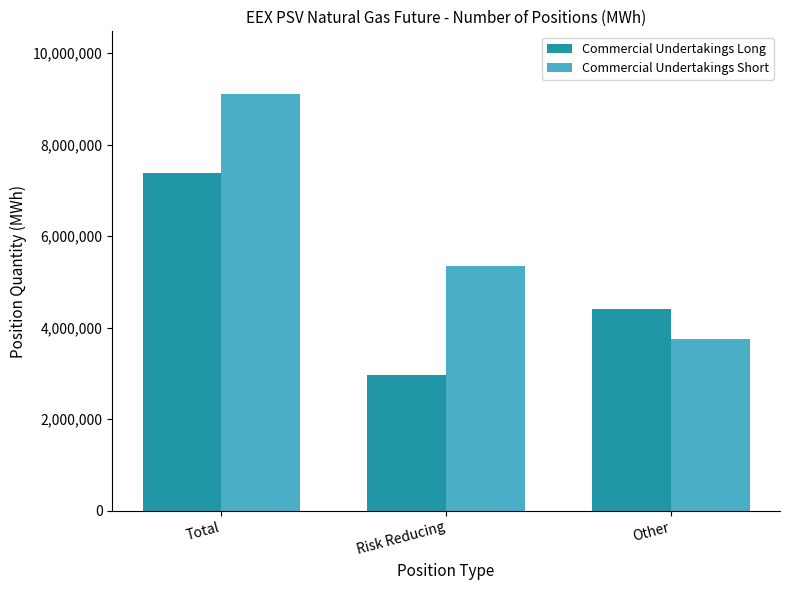

Are the bars horizontal?

No